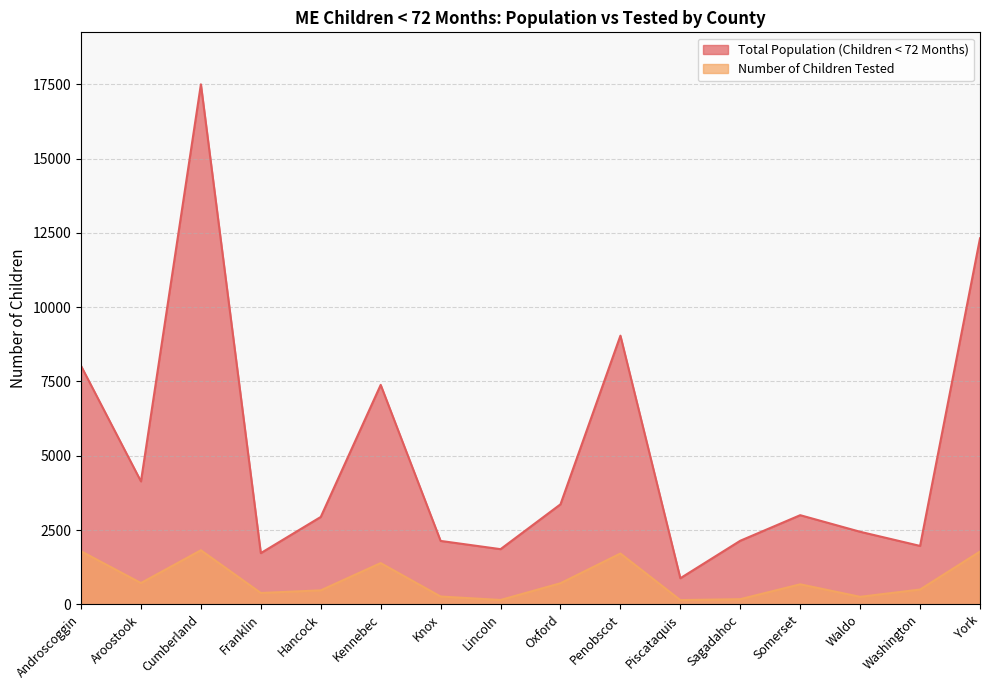

Is it true that Number of Children Tested equals 710 at Oxford?

True